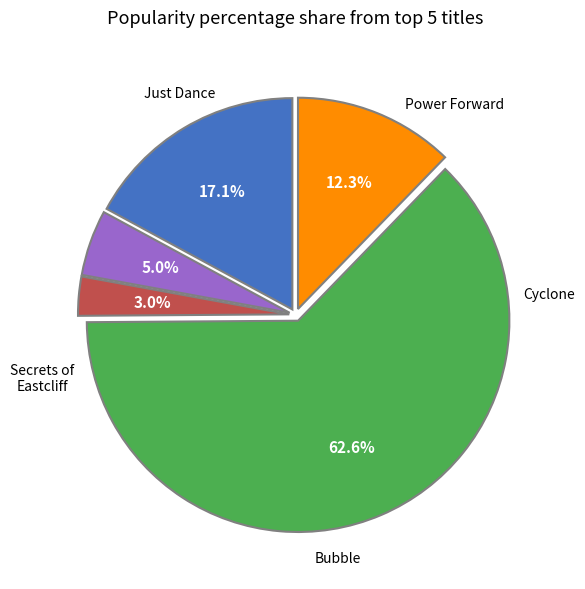

Does any single category account for the majority?

Yes